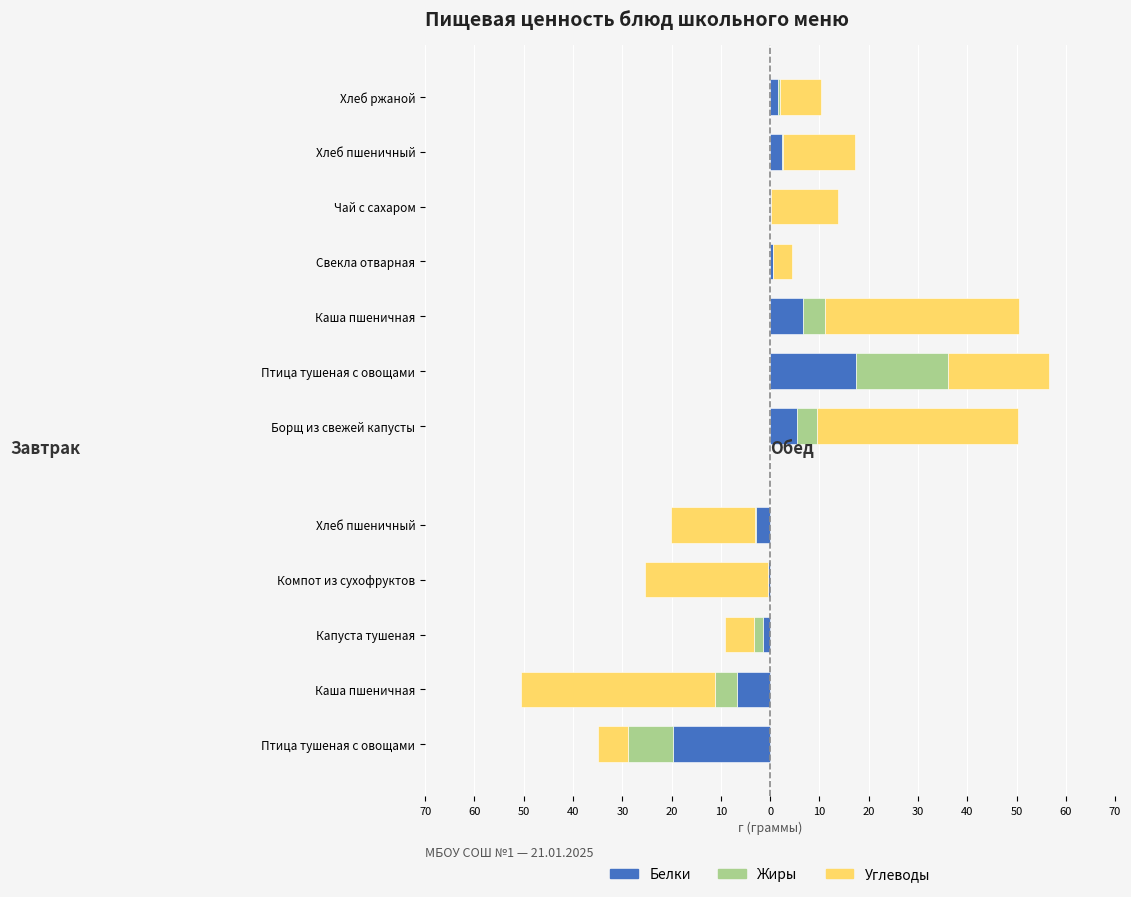

Is the value of Жиры at Хлеб пшеничный greater than the value of Белки at Птица тушеная с овощами?

Yes